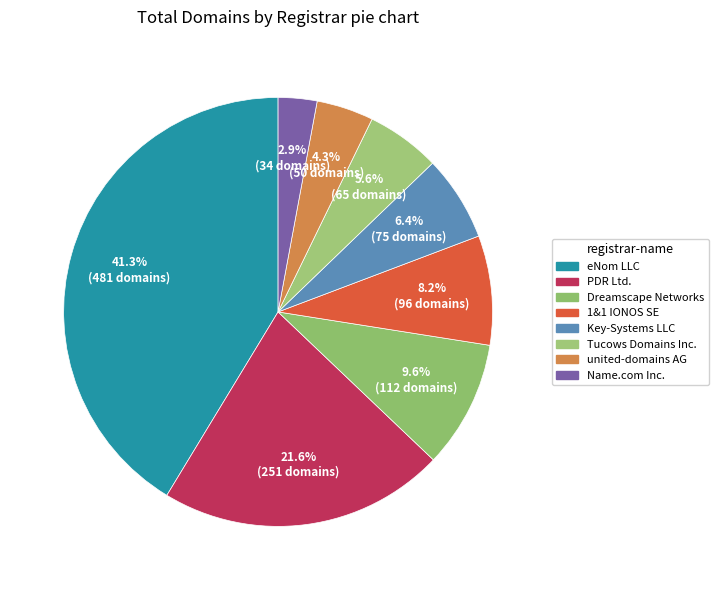

What portion of the pie excludes Dreamscape Networks?

90.4%